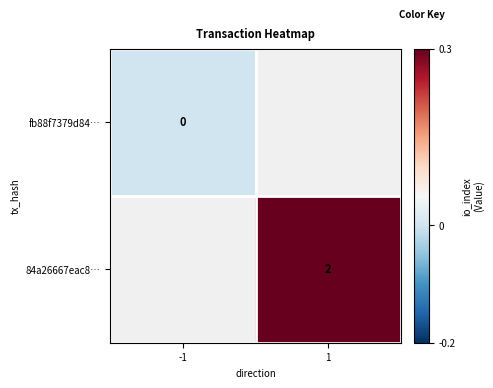

At how many categories does at least one series exceed 1?

1